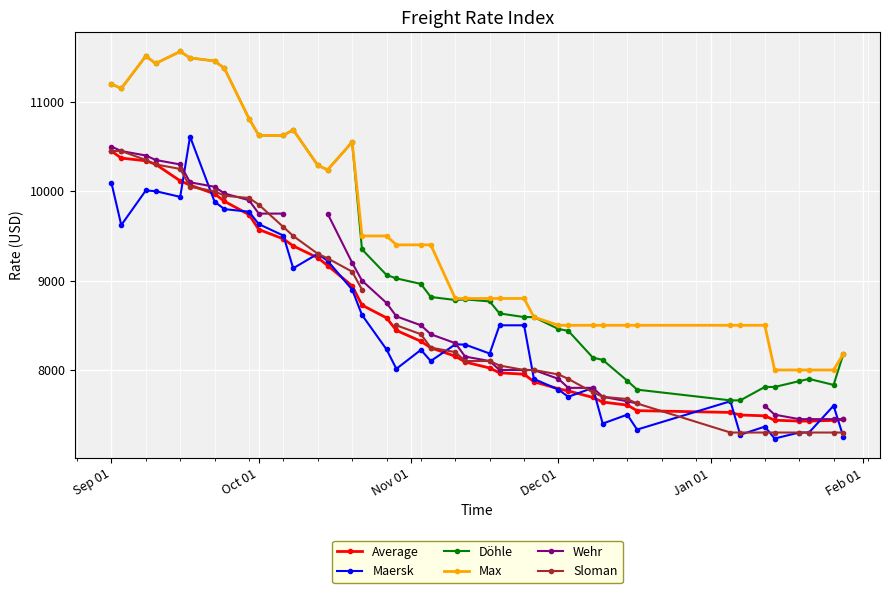

Read the Max value at Dec 01.

8500